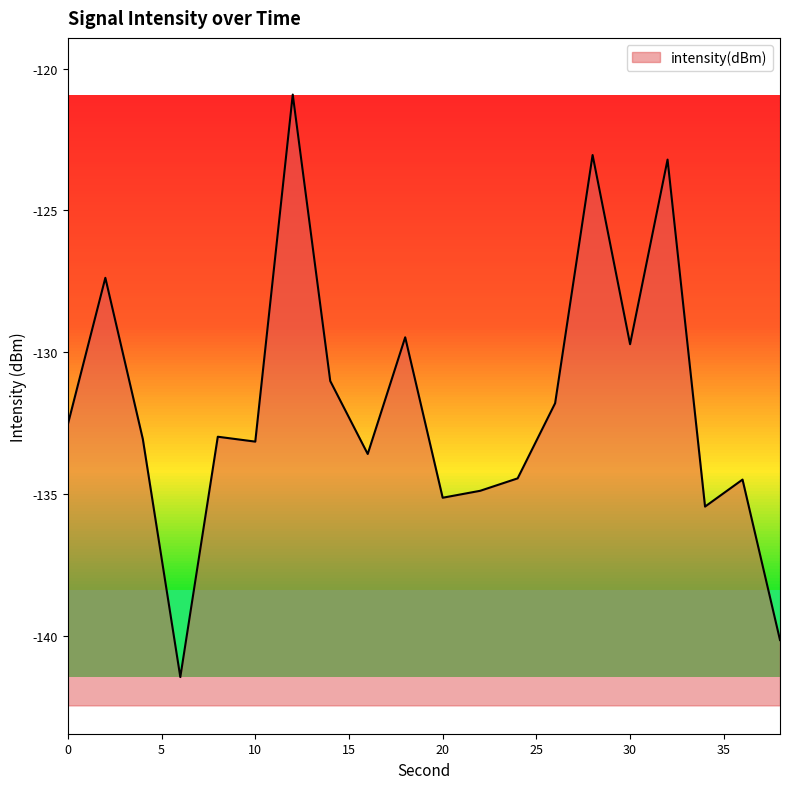

Reading left to right, what are all the values shown in this chart?

0=-132.5	2=-127.4	4=-133.1	6=-141.5	8=-133.0	10=-133.2	12=-120.9	14=-131.0	16=-133.6	18=-129.5	20=-135.1	22=-134.9	24=-134.5	26=-131.8	28=-123.0	30=-129.7	32=-123.2	34=-135.4	36=-134.5	38=-140.2